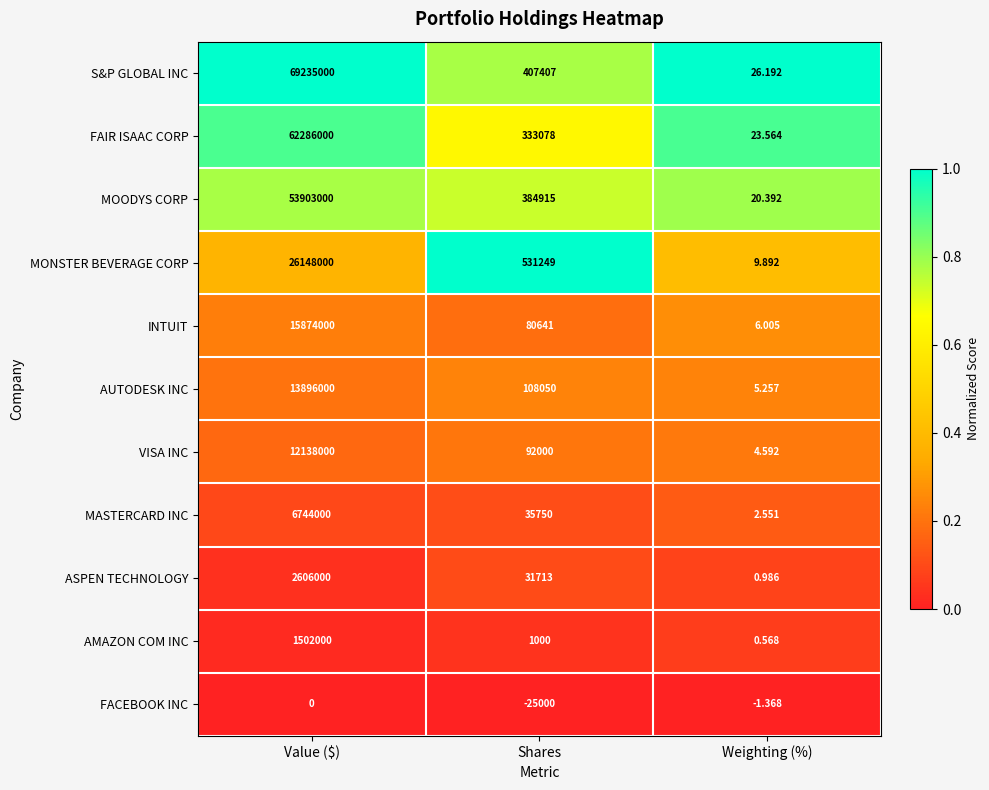

Which category has the highest value in the FACEBOOK INC series?

Value ($)